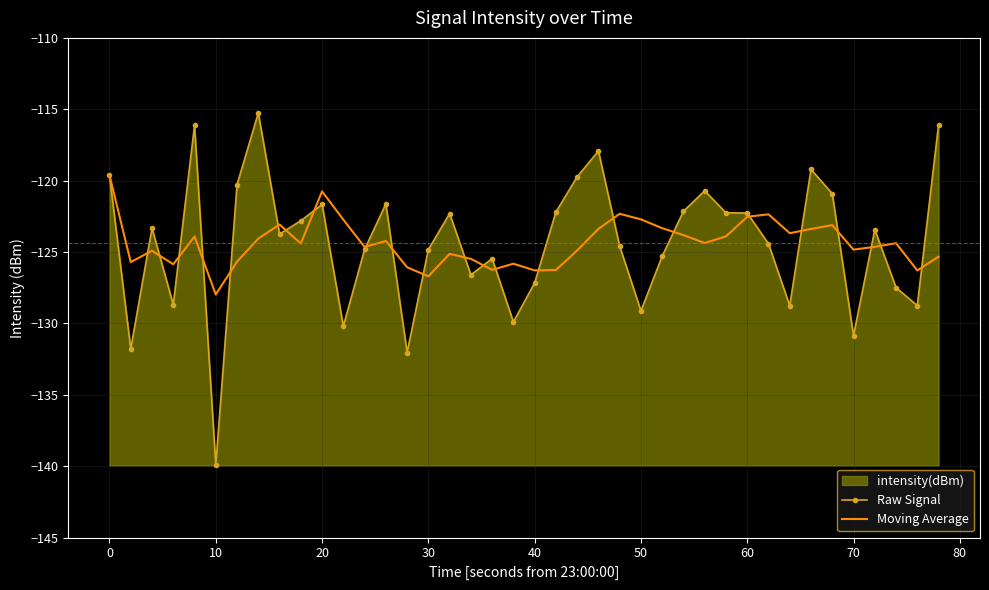

Rank the series at 20 from highest to lowest value.

Moving Average, Raw Signal